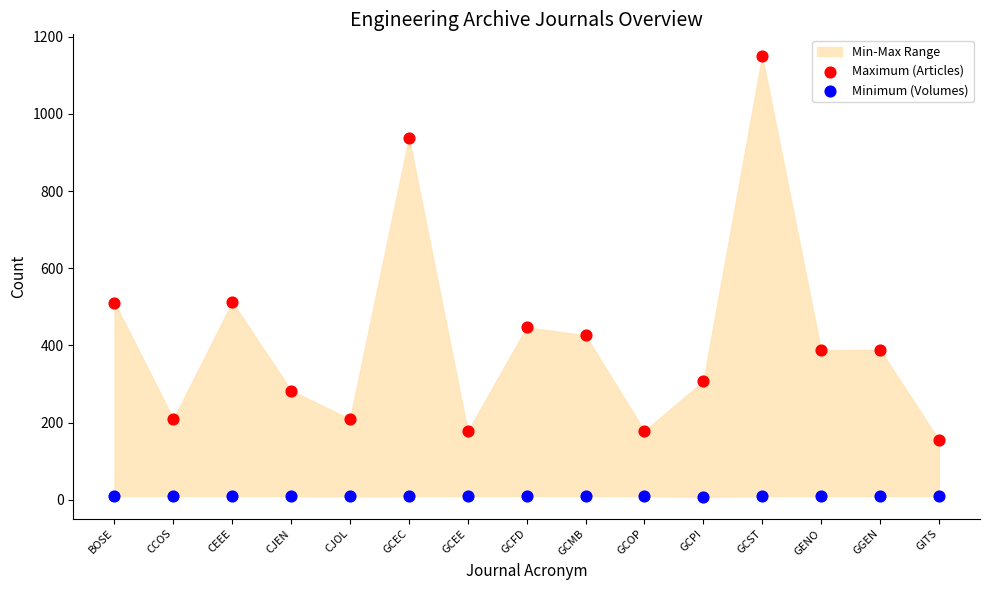

Which series reaches the maximum Y coordinate?

Maximum (Articles)